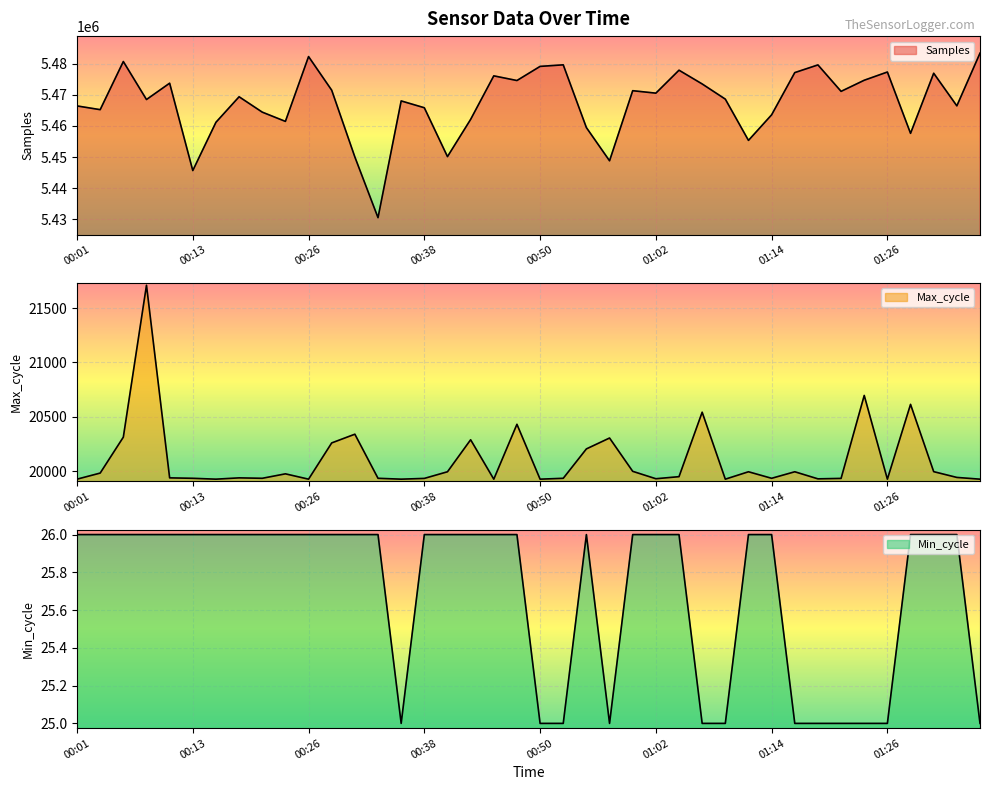

How many Min_cycle values are between 25 and 26?

40